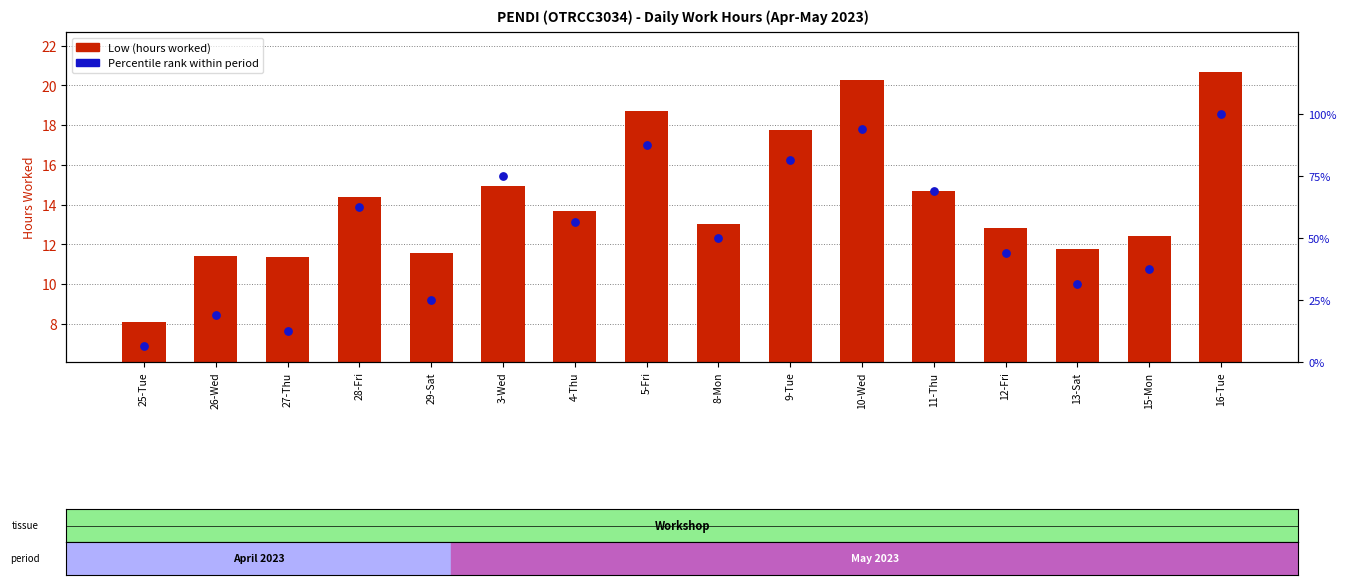

Which series has the widest spread of Y values?

Percentile rank